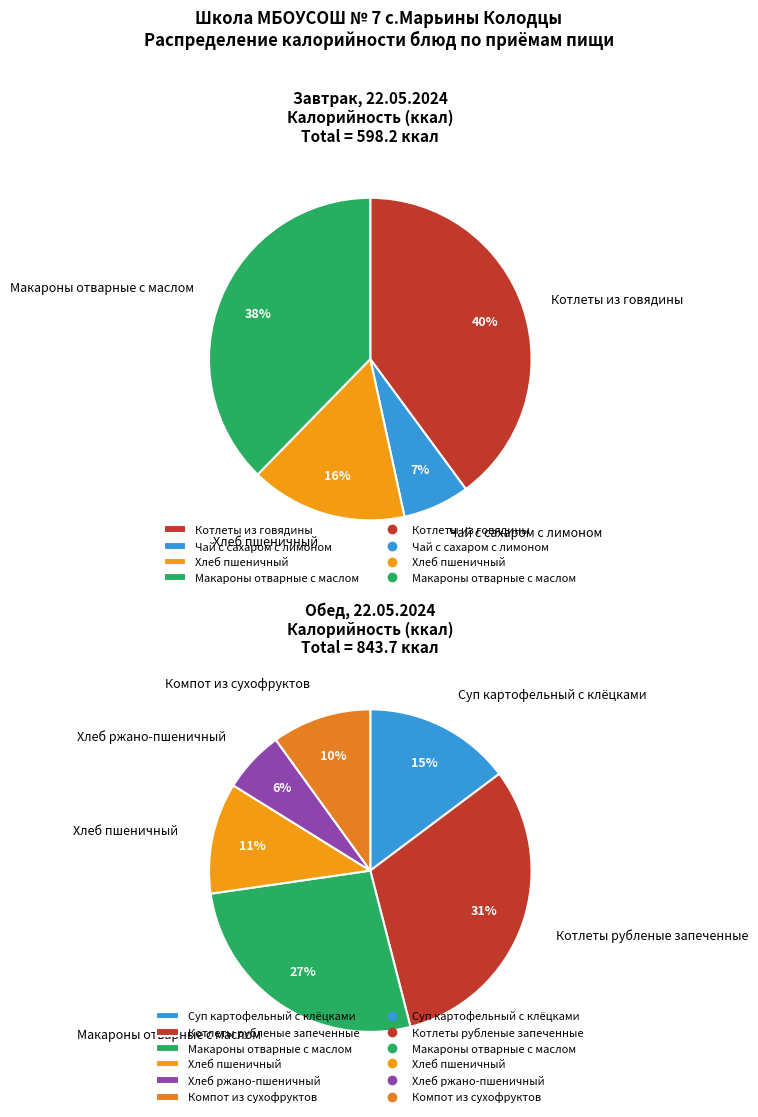

Between Котлеты рубленые запеченные and Макароны отварные с маслом (обед), which is larger?

Котлеты рубленые запеченные